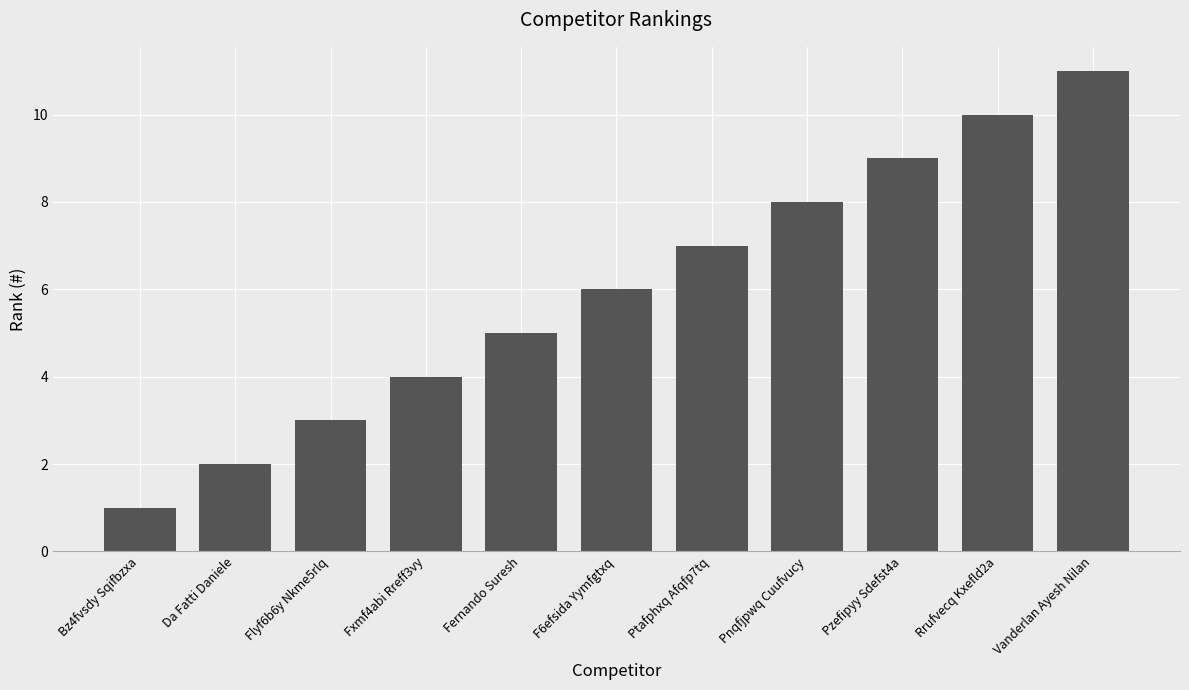

The value at Fernando Suresh is 7. True or false?

False